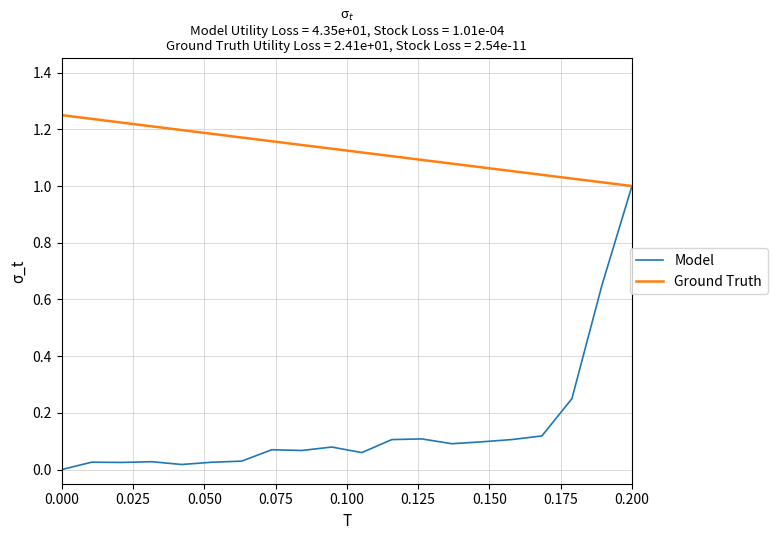

Which series has the widest spread of values?

Model